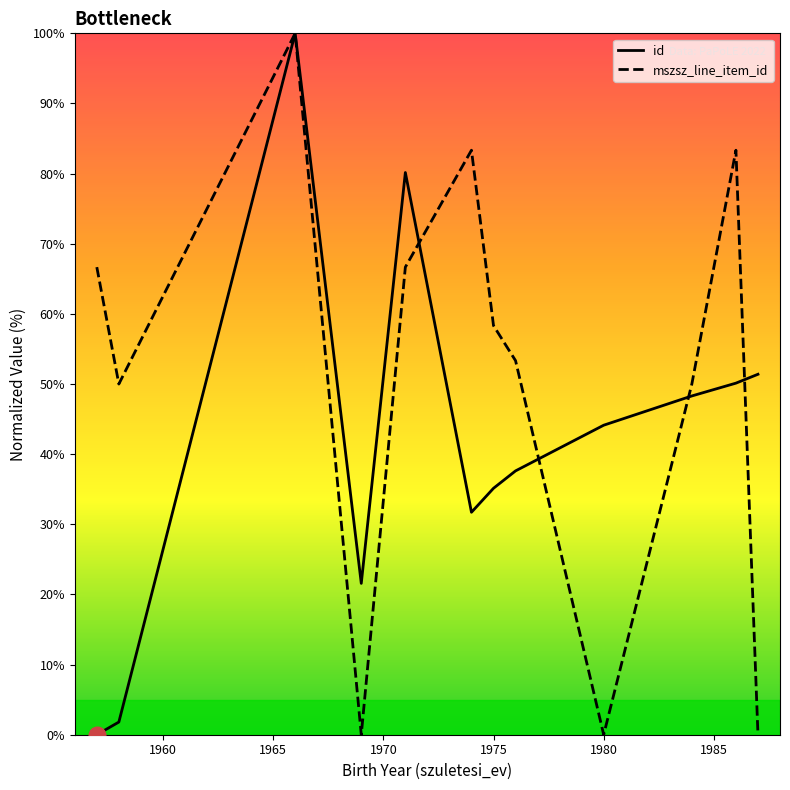

What are all the series names shown in the legend?

id, mszsz_line_item_id